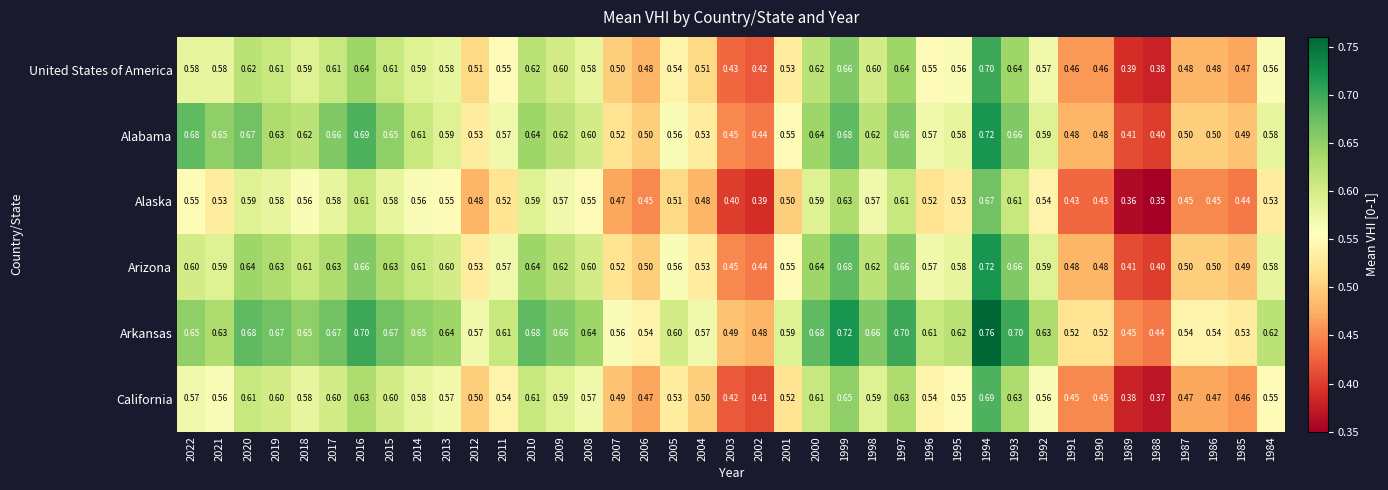

Which series has the largest total across all categories?

Arkansas